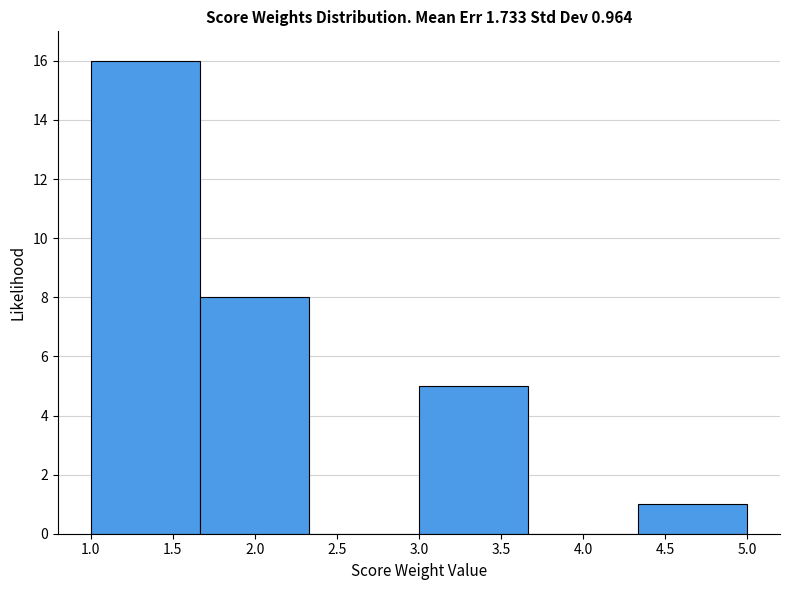

Over which range of the x-axis is the bar tallest?

1.00 to 1.65